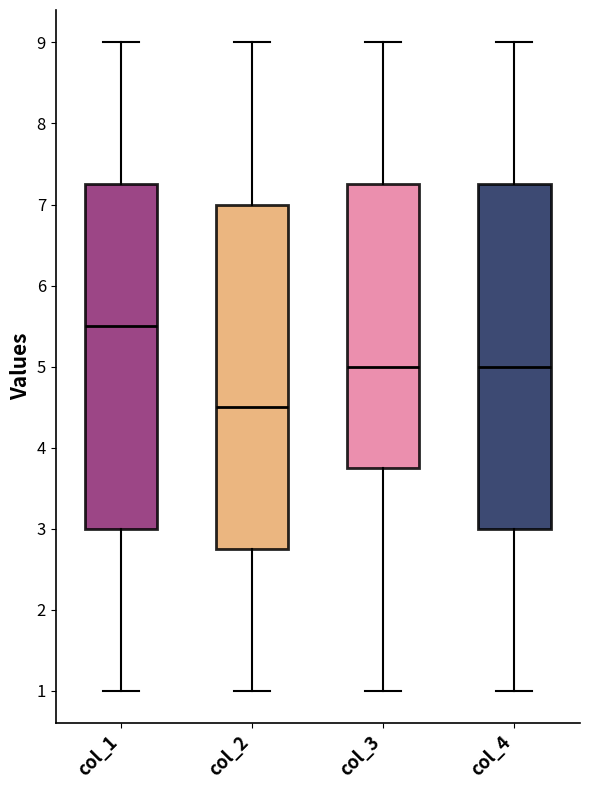

Reading left to right, transcribe this box plot: for each box, give where its median line is, the range the box spans, and where its two whiskers end, as read against the y-axis. The values are not printed on the chart, so give them approximately, as read against the axis.

col_1: median 5.5, box 3.0 to 7.3, whiskers 1.0 to 9.0
col_2: median 4.5, box 2.8 to 7.0, whiskers 1.0 to 9.0
col_3: median 5.0, box 3.8 to 7.3, whiskers 1.0 to 9.0
col_4: median 5.0, box 3.0 to 7.3, whiskers 1.0 to 9.0